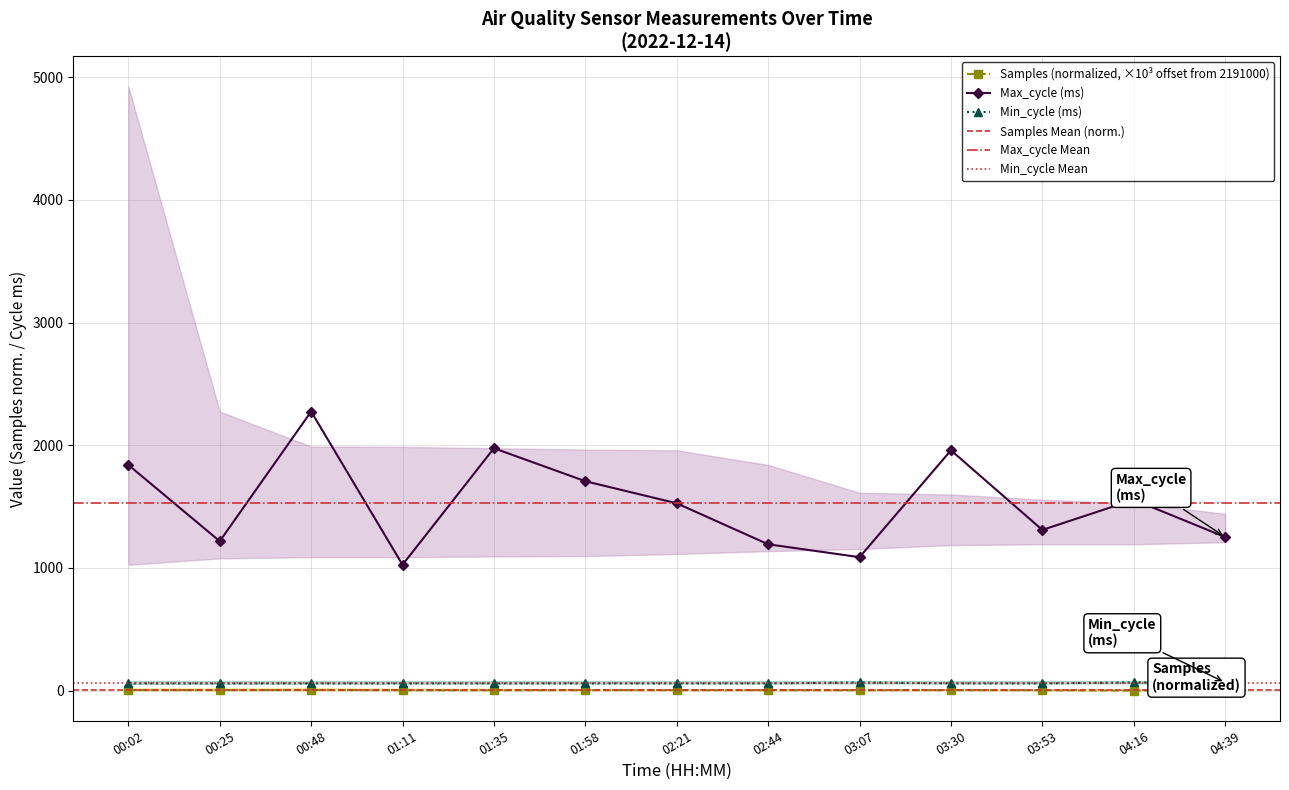

What is the difference between the maximum and second lowest values in the Samples series?

2.5